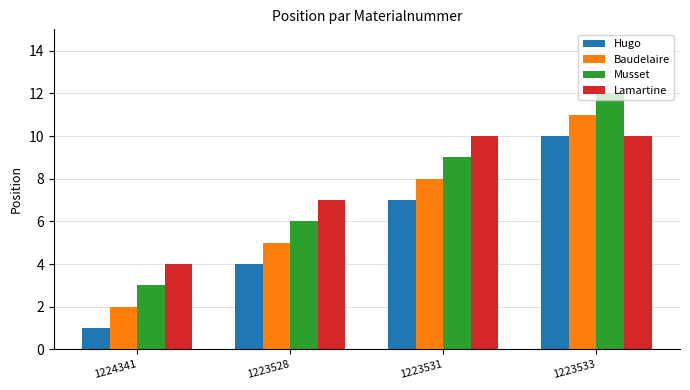

What are all the series names shown in the legend?

Hugo, Baudelaire, Musset, Lamartine